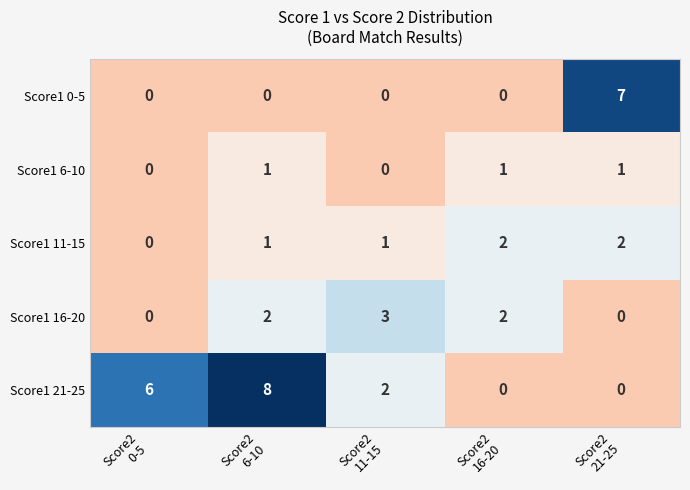

What is the maximum value shown in the chart?

8